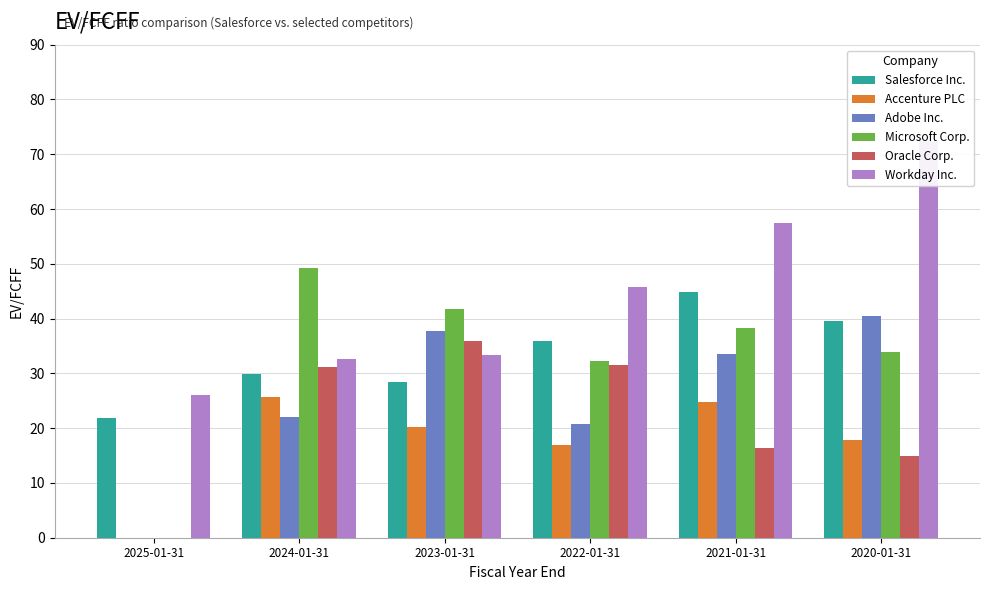

Is the value of Workday Inc. at 2022-01-31 greater than the value of Salesforce Inc. at 2022-01-31?

Yes